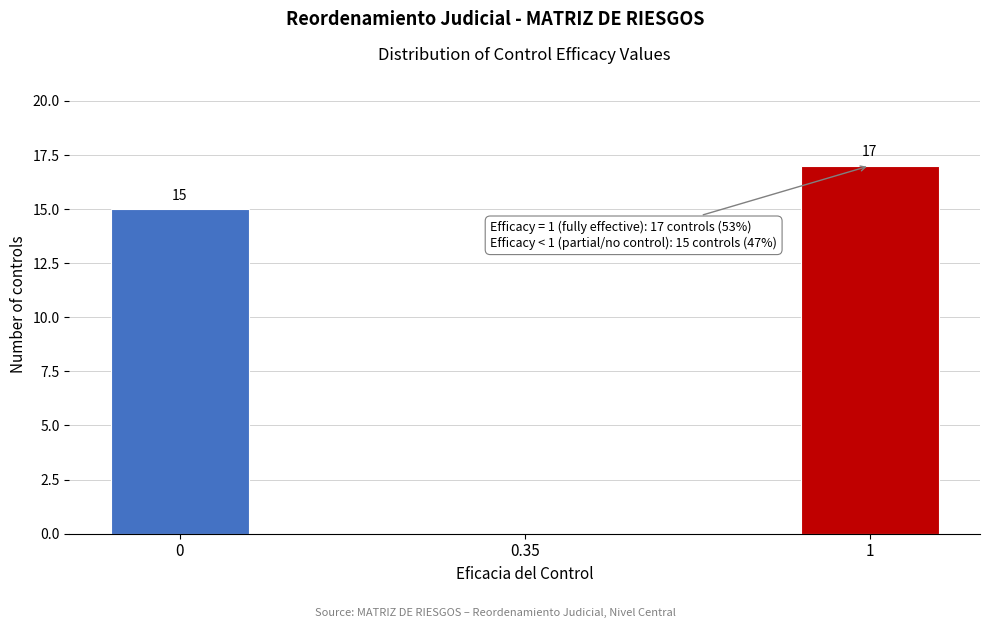

Reading left to right, list all the values displayed in this chart.

0=15	0.35=0	1=17